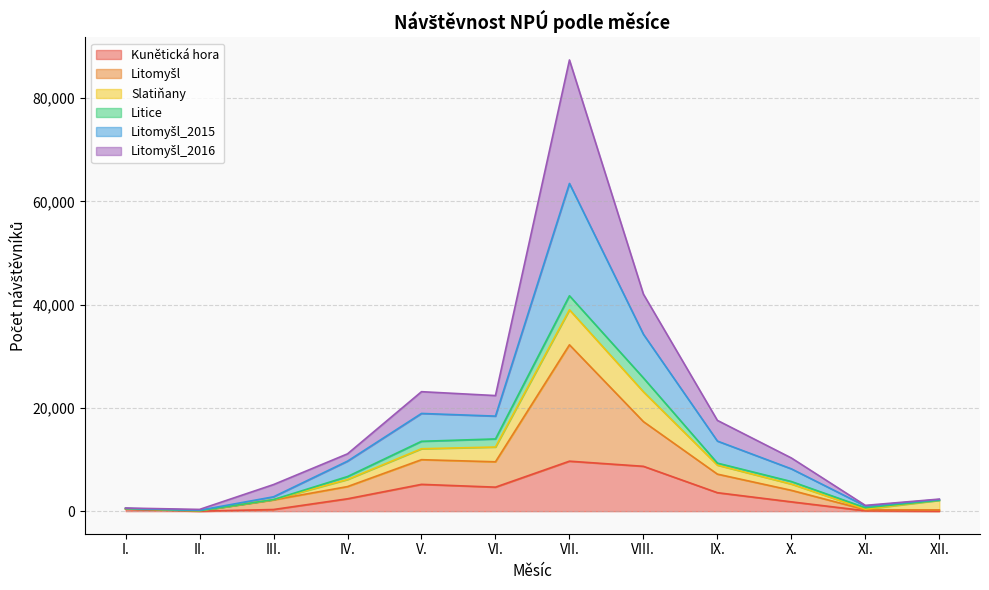

Which series has the widest spread of values?

Litomyšl